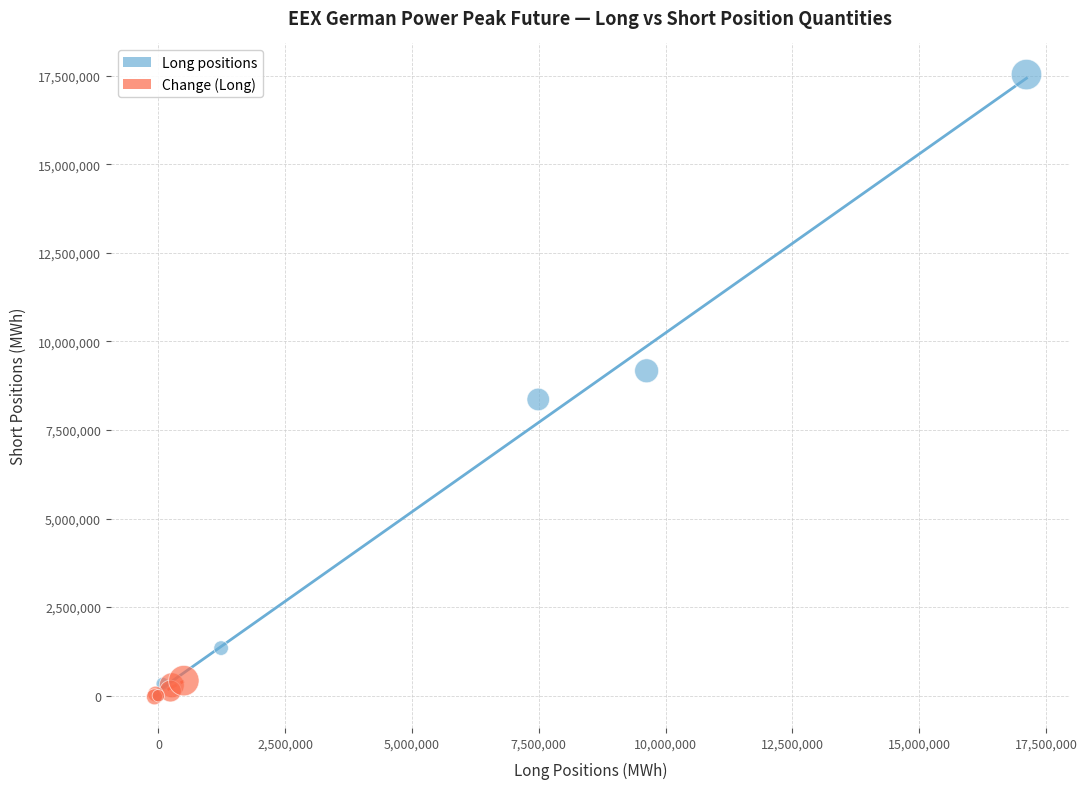

Which series has the widest spread of Y values?

Long positions